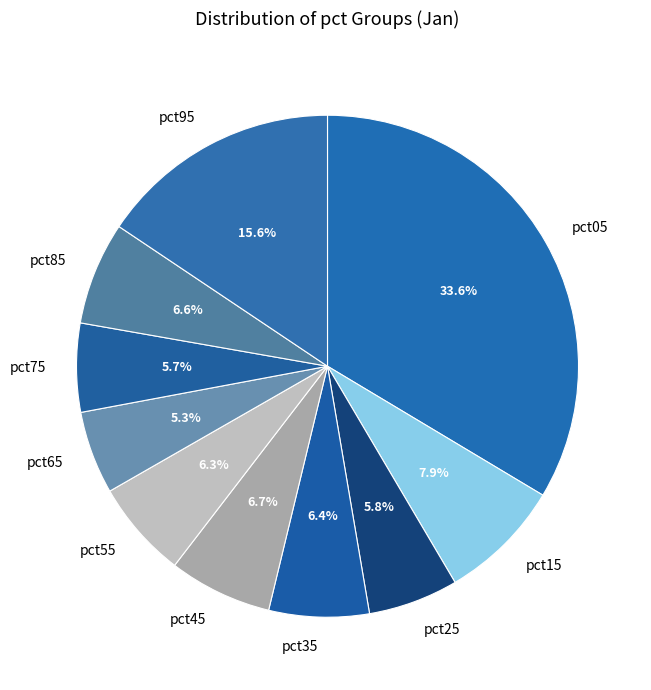

To the nearest percent, what is the average slice percentage?

10%